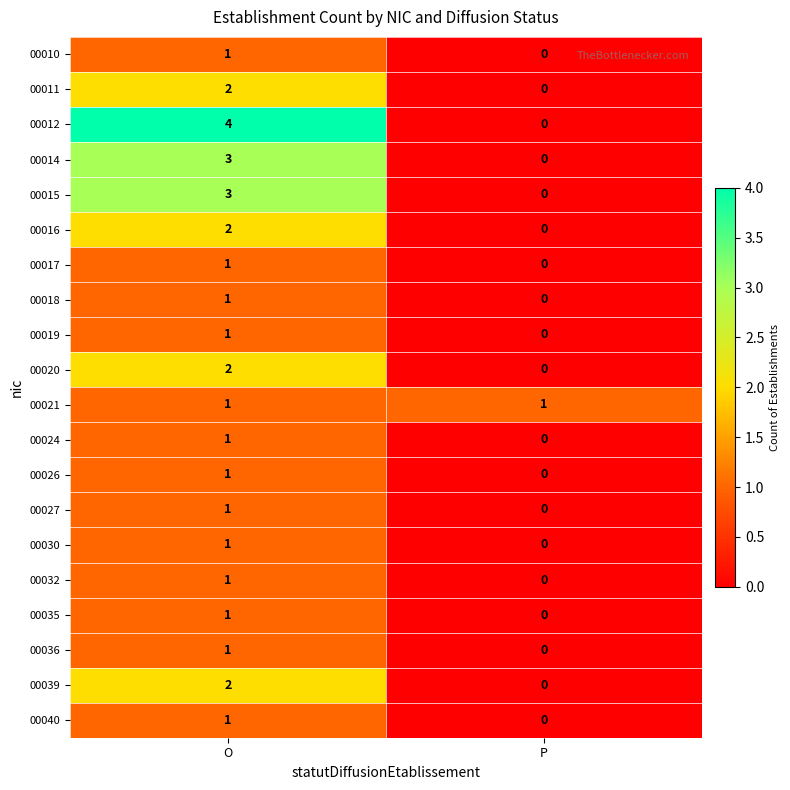

At which label is 00015 closest to 1?

P